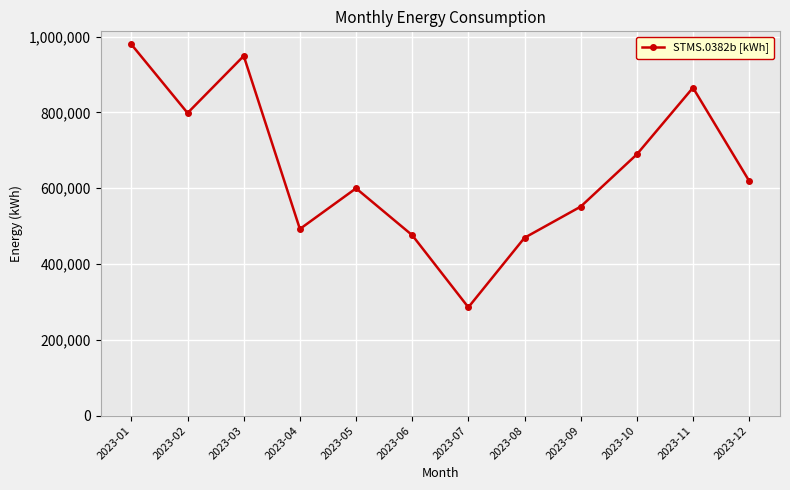

How many lines are shown in the chart?

1